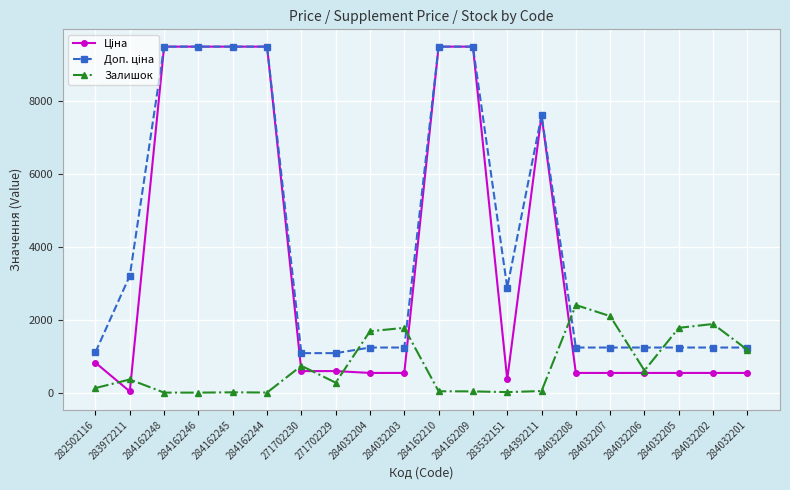

The value of Залишок at 284162246 is 0.0. True or false?

True